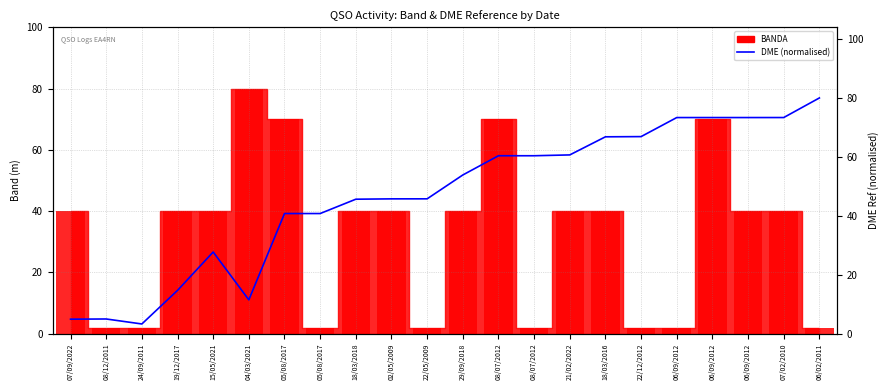

At which category does the chart reach its minimum across all series?

24/09/2011